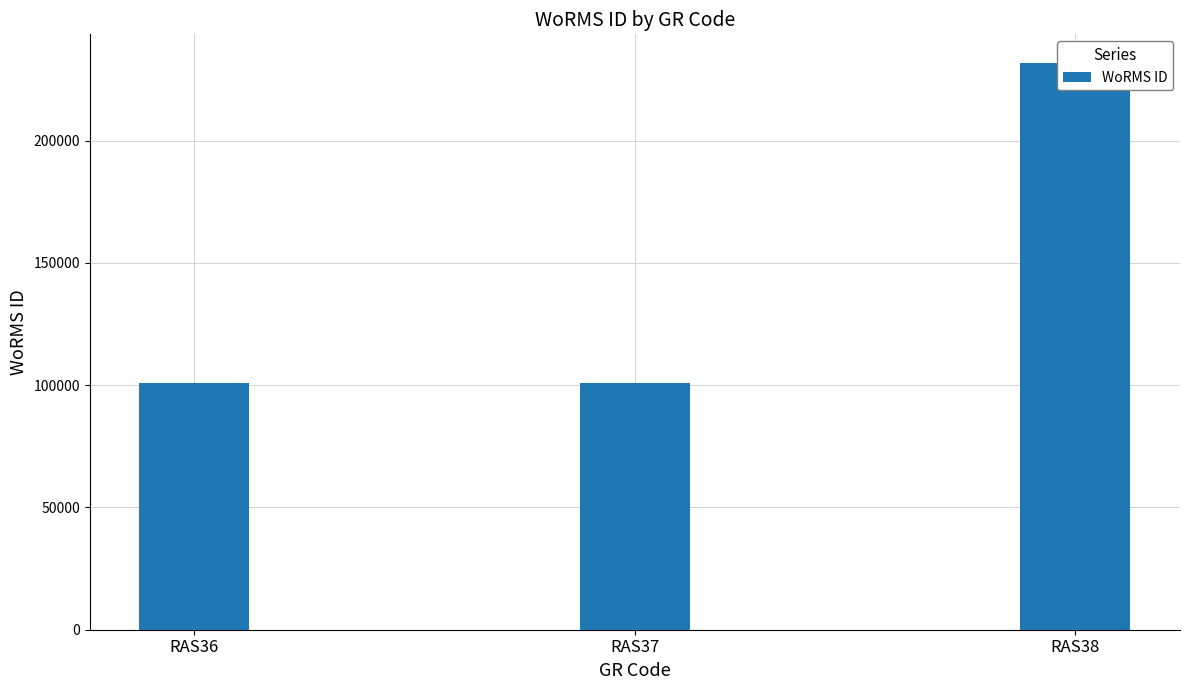

Reading left to right, what are all the values shown in this chart?

RAS36=100803	RAS37=100808	RAS38=231858